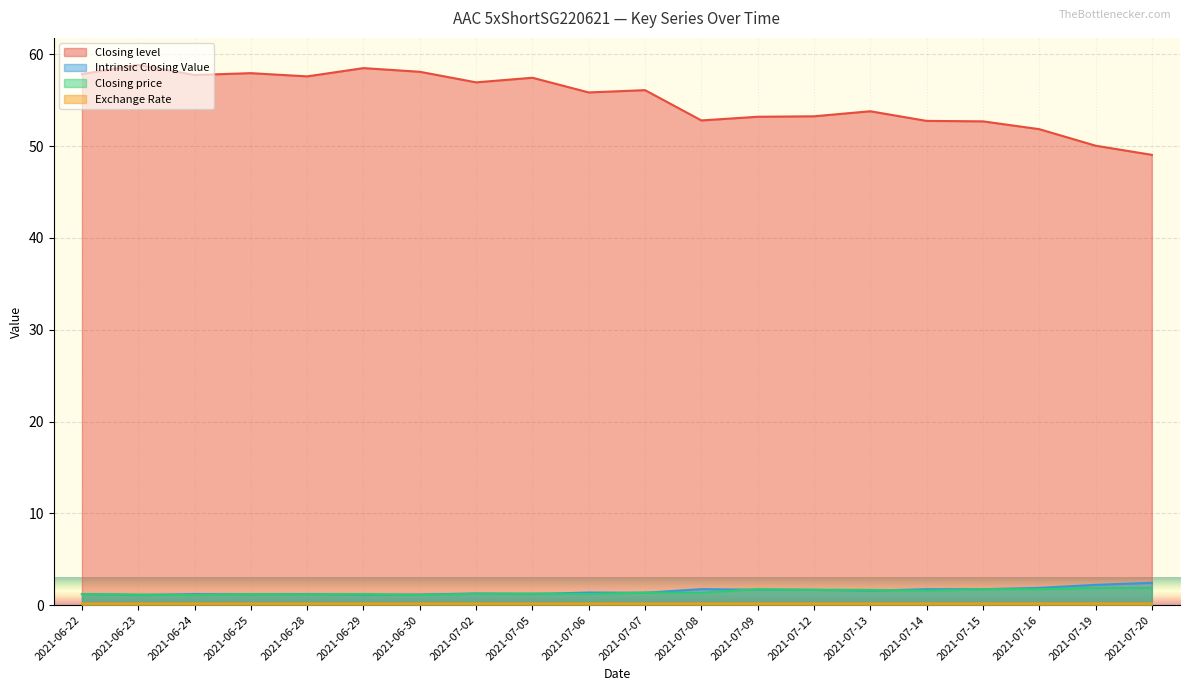

At which label does Closing price reach its peak?

2021-07-19